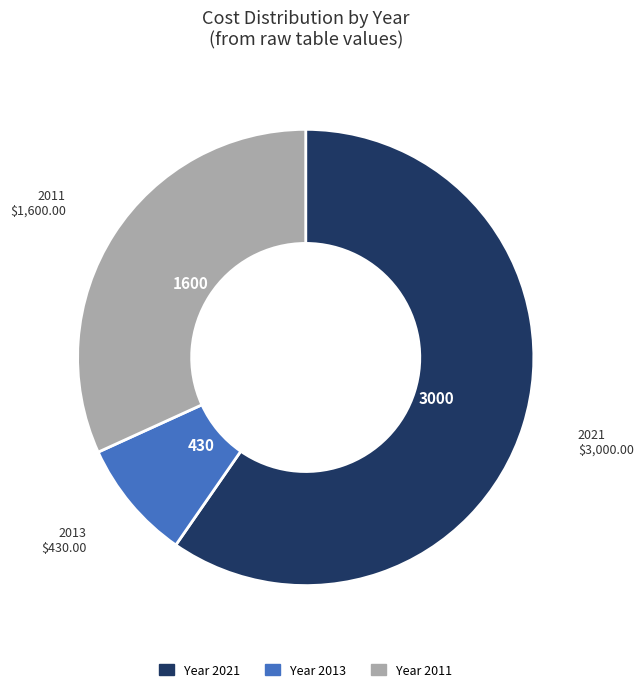

Count the number of slices in the pie.

3